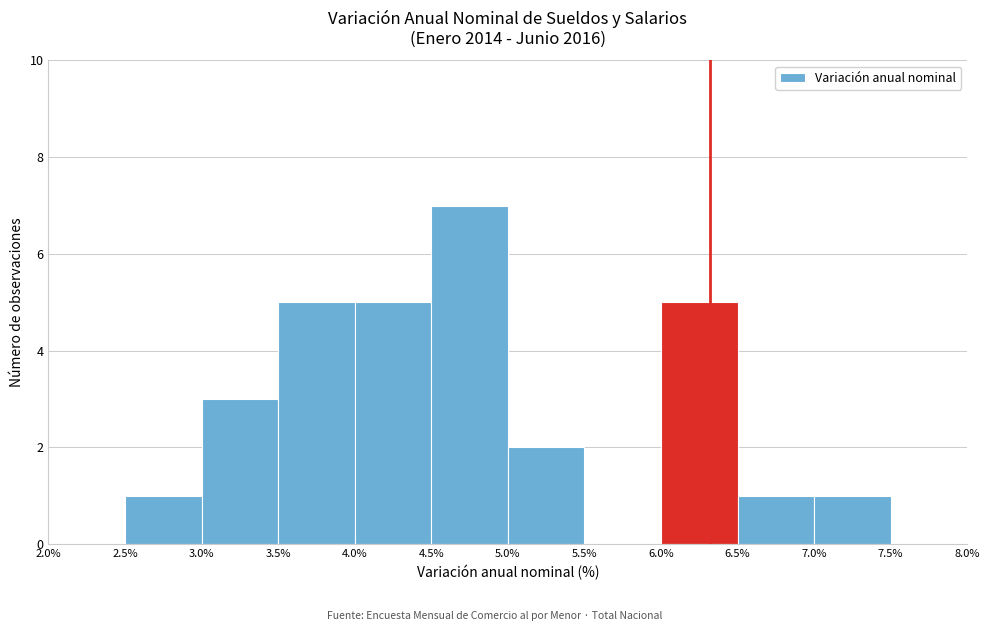

Reading left to right, list every bar in this chart as the range it spans on the x-axis followed by its height. The values are not printed on the chart, so give them approximately, as read against the axis.

2.0% to 2.5%: 0
2.5% to 3.0%: 1
3.0% to 3.5%: 3
3.5% to 4.0%: 5
4.0% to 4.5%: 5
4.5% to 5.0%: 7
5.0% to 5.5%: 2
5.5% to 6.0%: 0
6.0% to 6.5%: 5
6.5% to 7.0%: 1
7.0% to 7.5%: 1
7.5% to 8.0%: 0